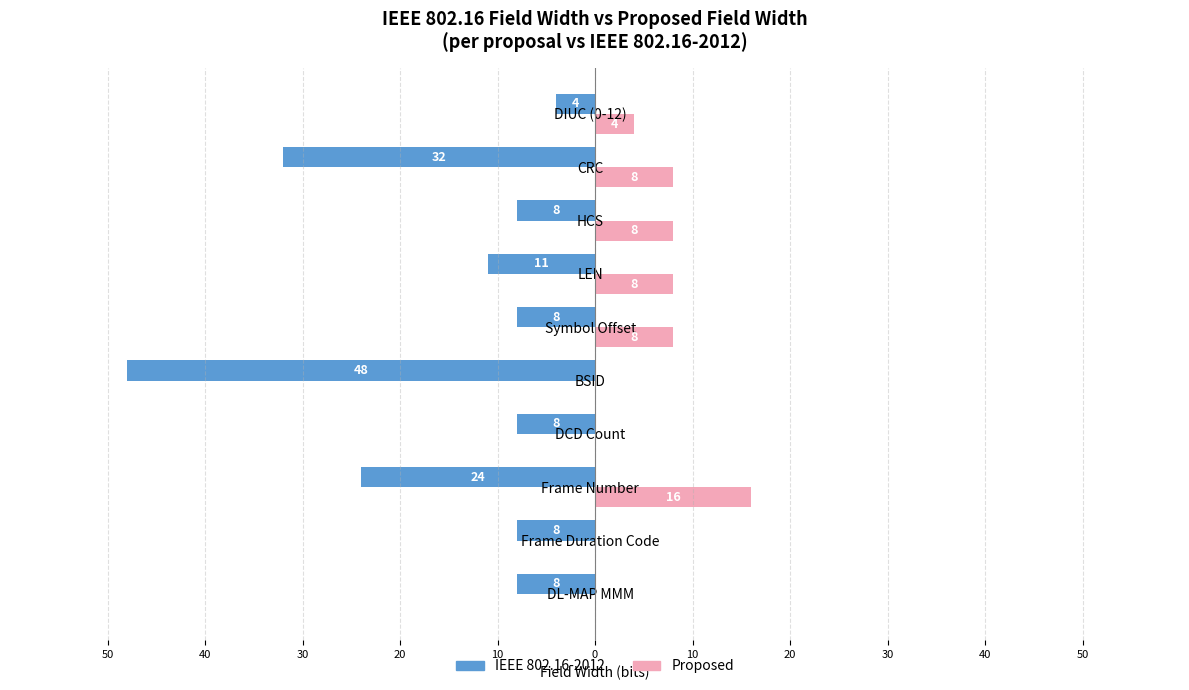

What are all the series names shown in the legend?

IEEE 802.16-2012, Proposed